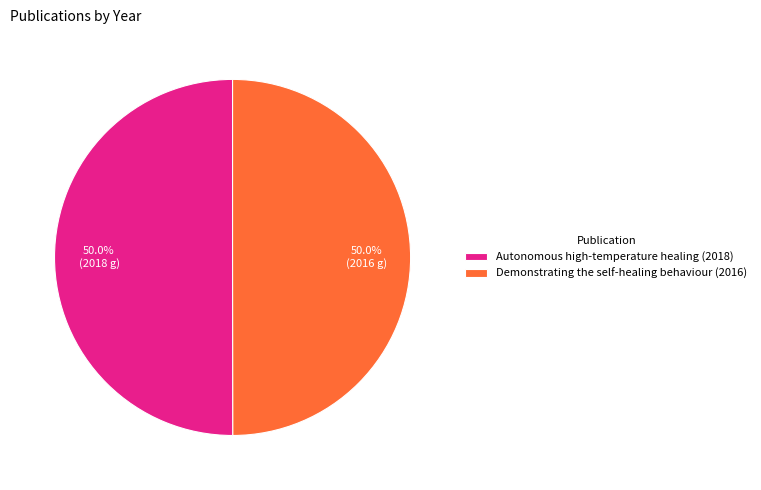

To the nearest percent, what percentage of the pie is Autonomous high-temperature healing (2018)?

50%